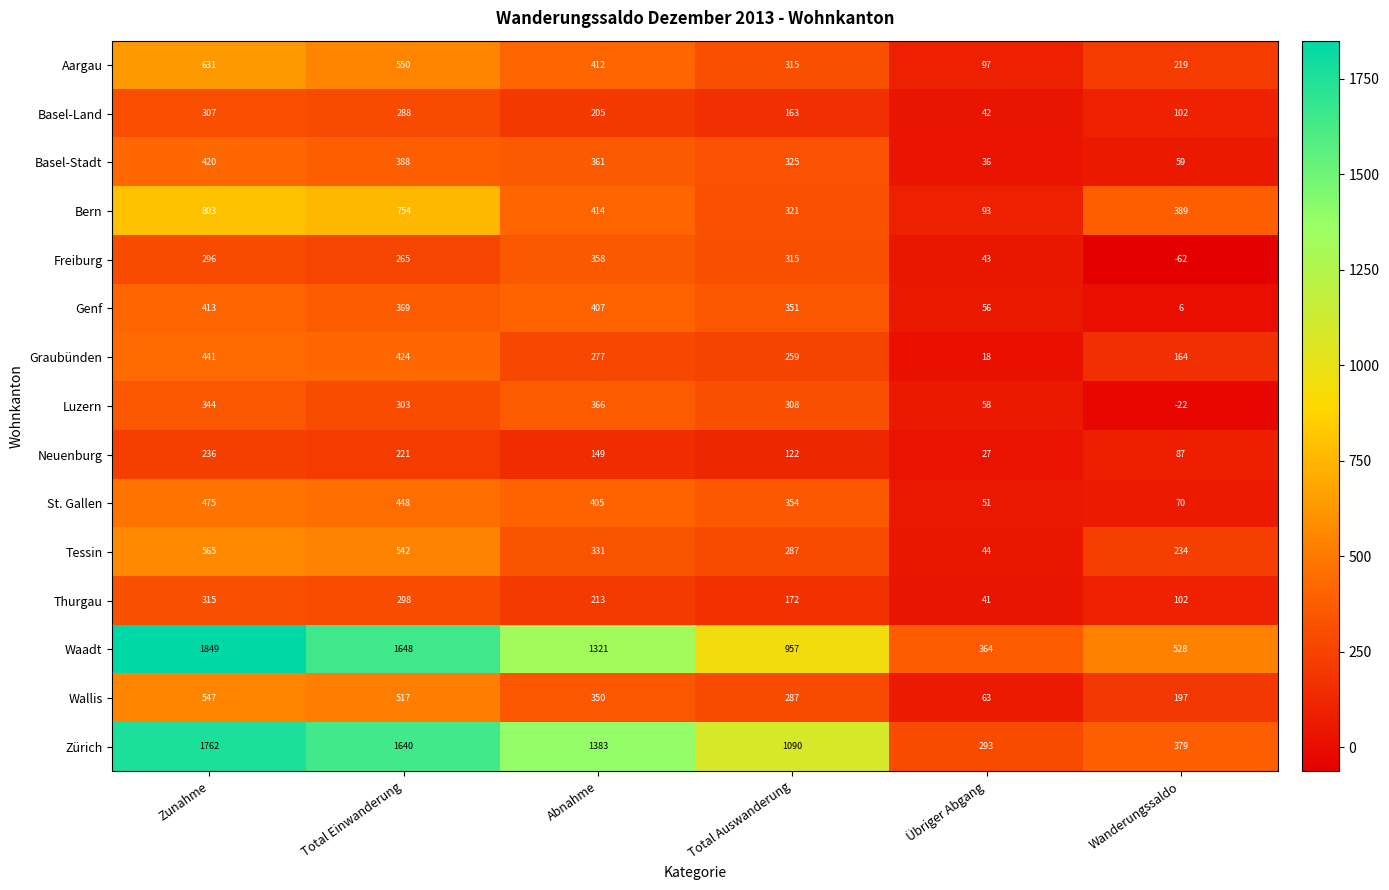

What is the difference between the Bern values at Total Auswanderung and Wanderungssaldo?

68